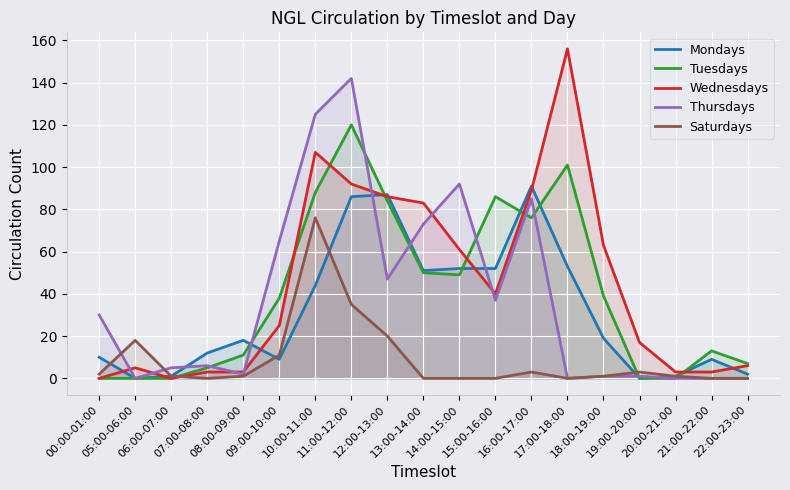

Which category has the highest value in the Wednesdays series?

17:00-18:00